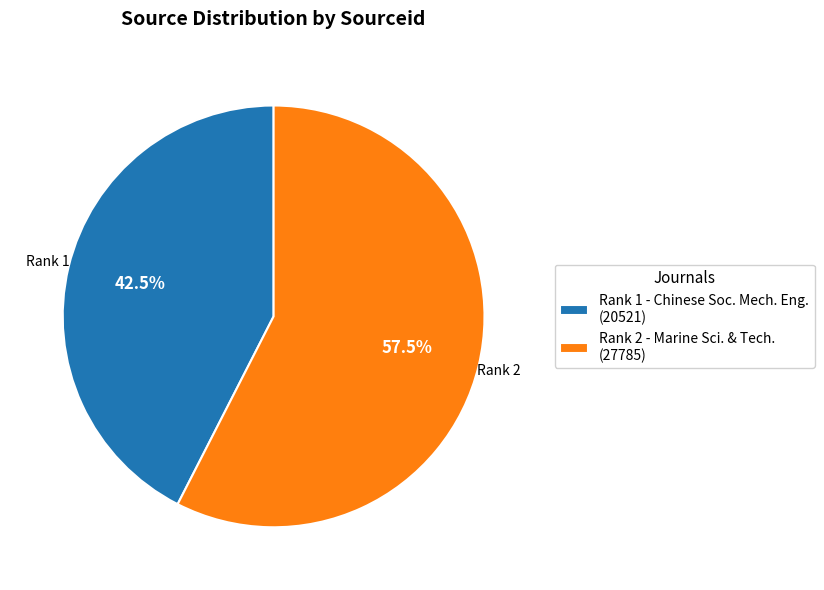

Which has a higher value, Rank 2 - Marine Sci. & Tech. (27785) or Rank 1 - Chinese Soc. Mech. Eng. (20521)?

Rank 2 - Marine Sci. & Tech. (27785)